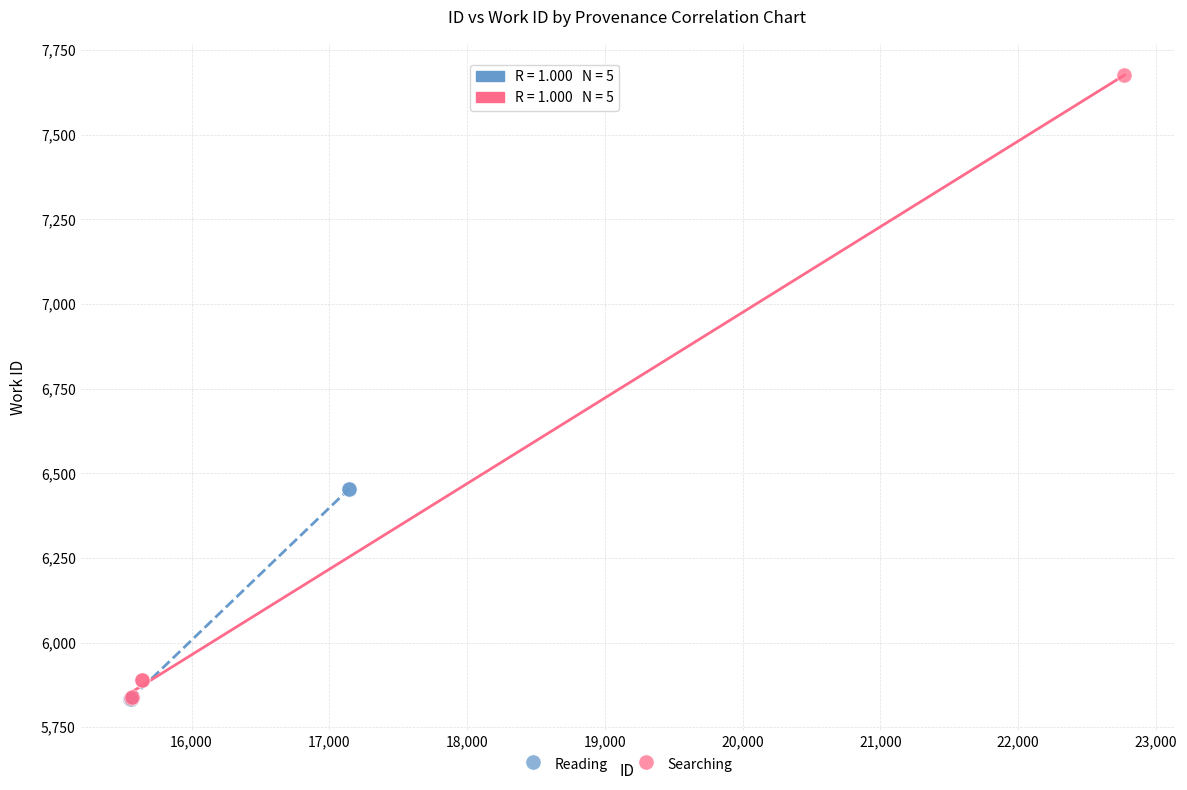

What are all the series names shown in the legend?

Reading, Searching